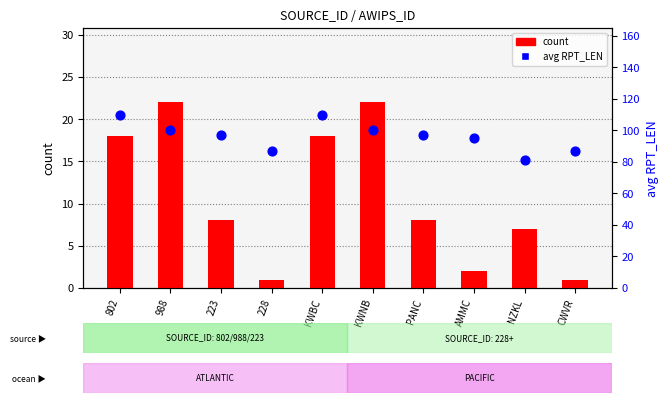

Which series contains the lowest Y value?

count